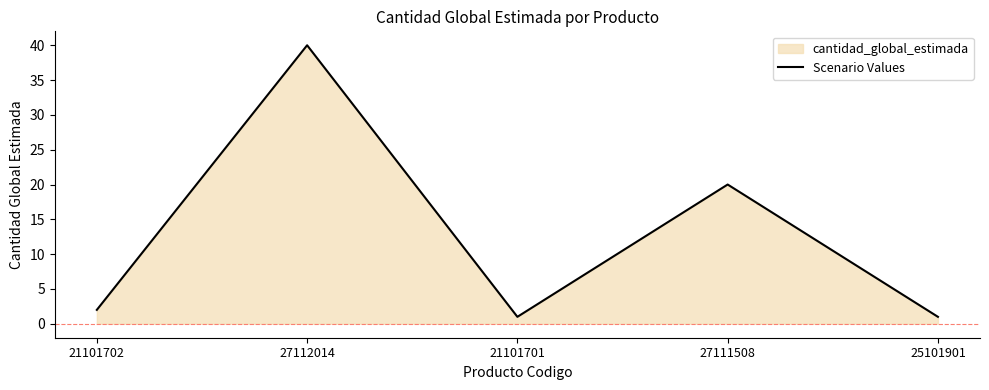

What is the ratio of the value at 25101901 to the value at 27111508?

0.1